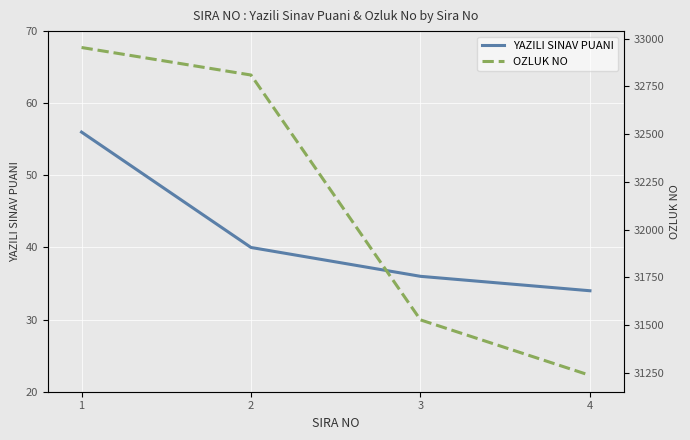

True or false: YAZILI SINAV PUANI has more than 2 interior local peaks.

False